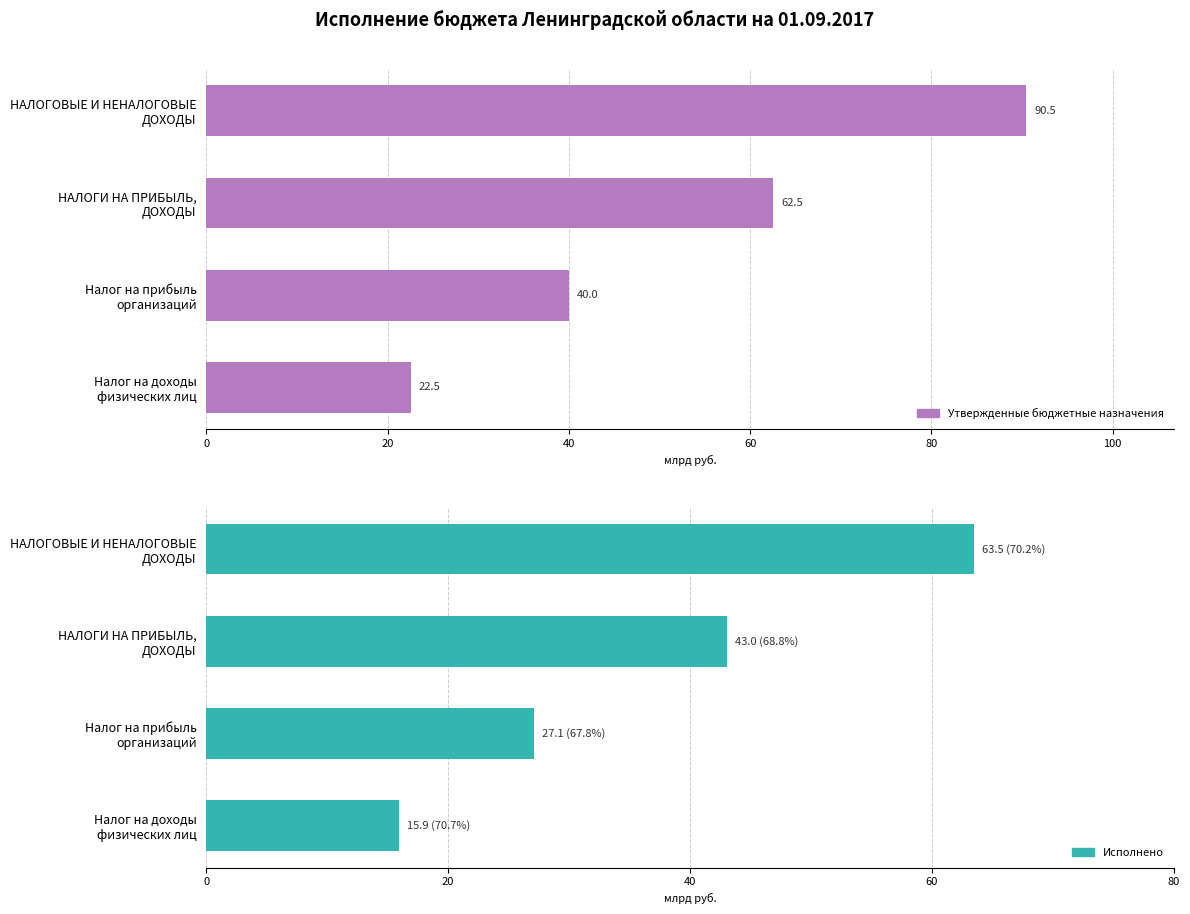

What is the value of the Исполнено bar at the 1st from the left?

63505339007.6